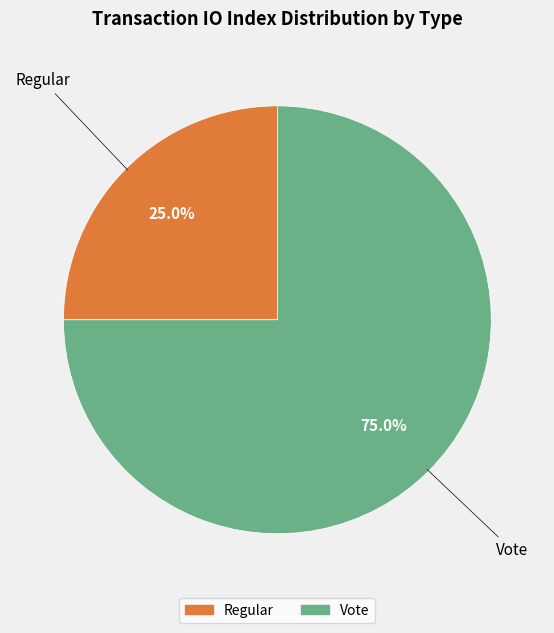

Which category has the biggest portion of the pie?

Vote